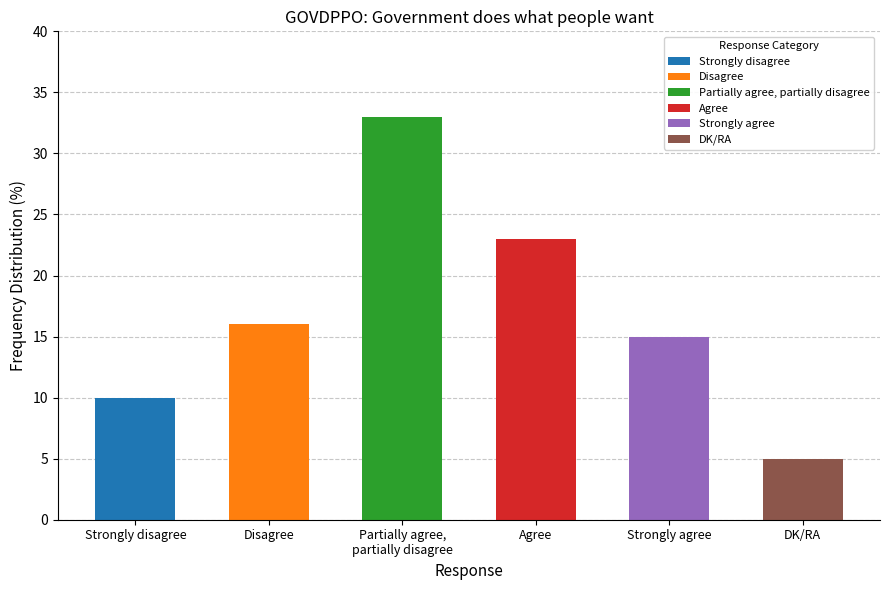

What is the change in value from Strongly disagree to Strongly agree?

+5